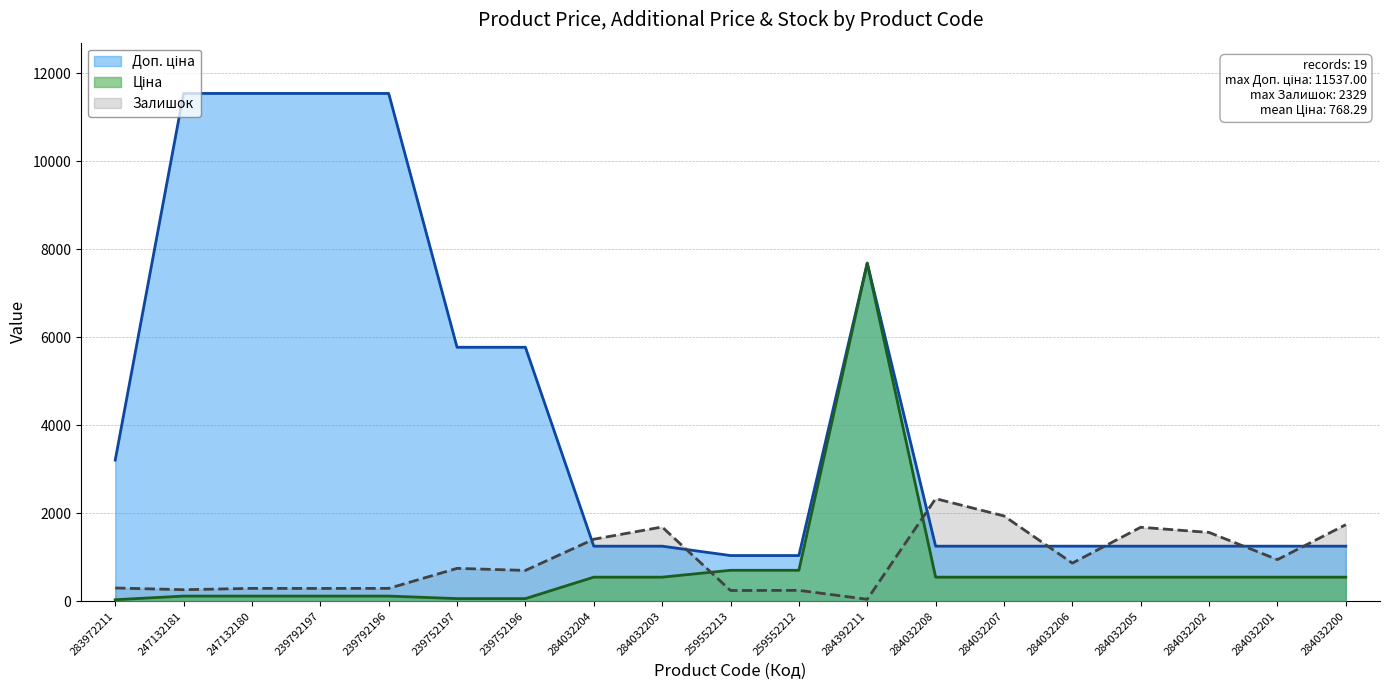

After their last crossing, which series has the higher values: Залишок or Доп. ціна?

Залишок